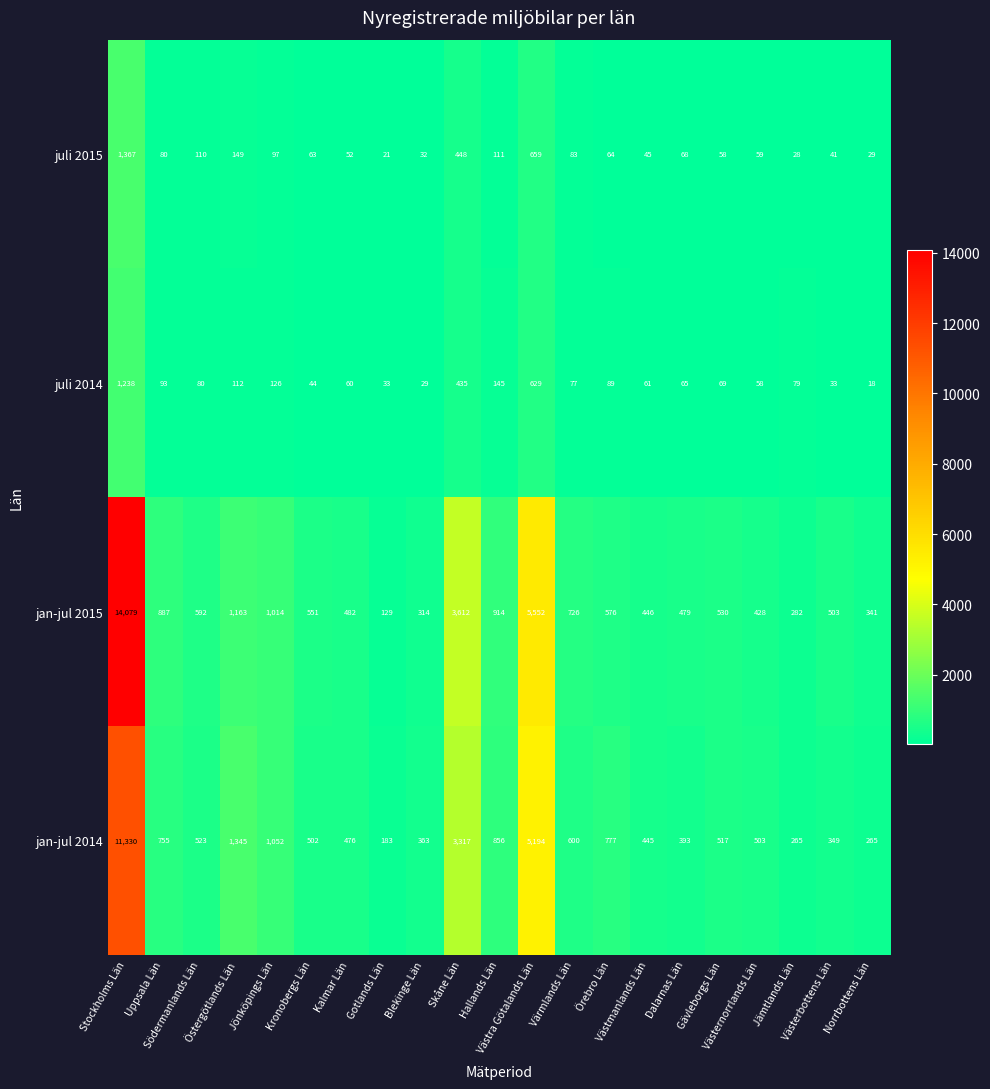

Which series has the largest total across all categories?

jan-jul 2015